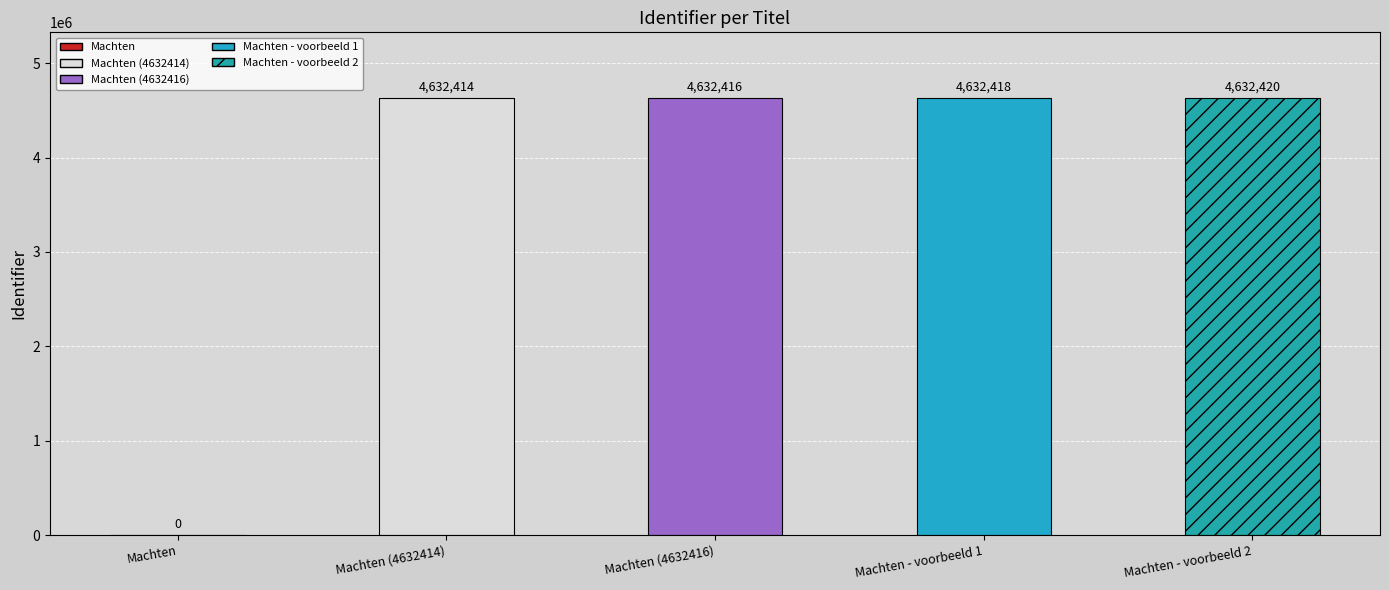

Are the bars grouped side by side (vs. stacked)?

No